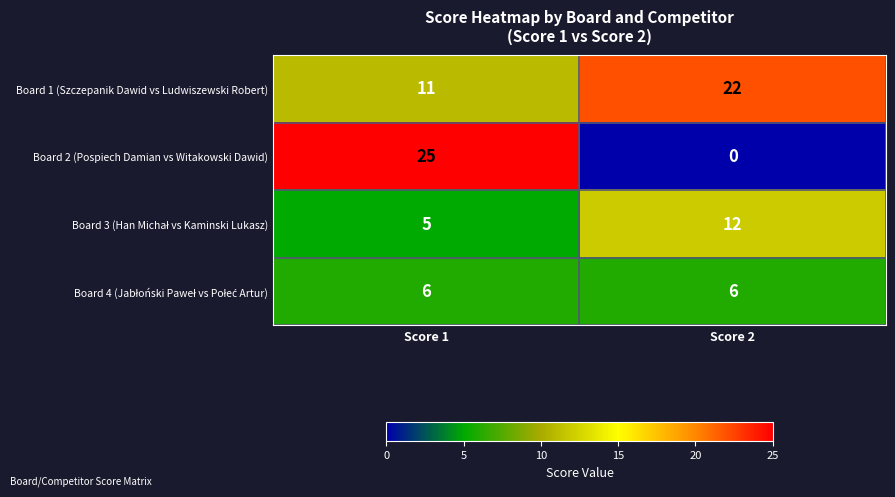

What is the total value across all series at Score 1?

47